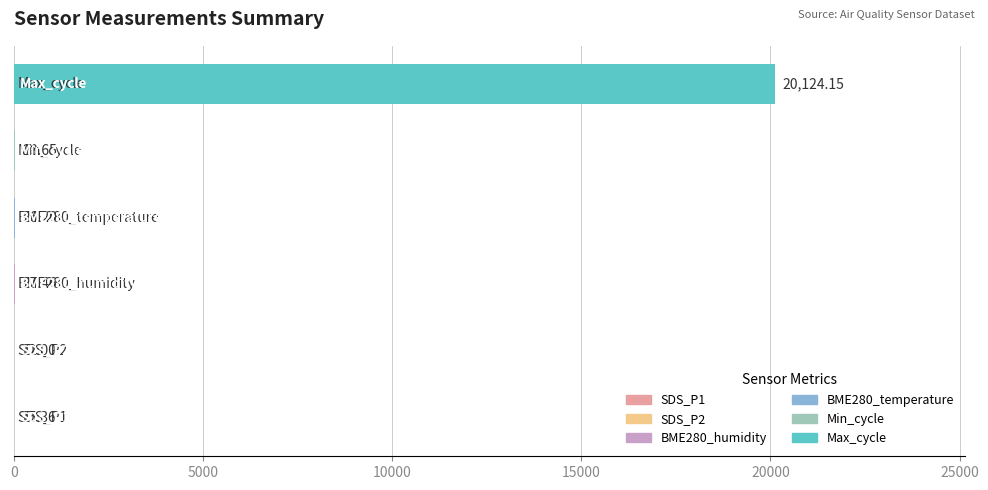

What is the sum of all values?

20233.8